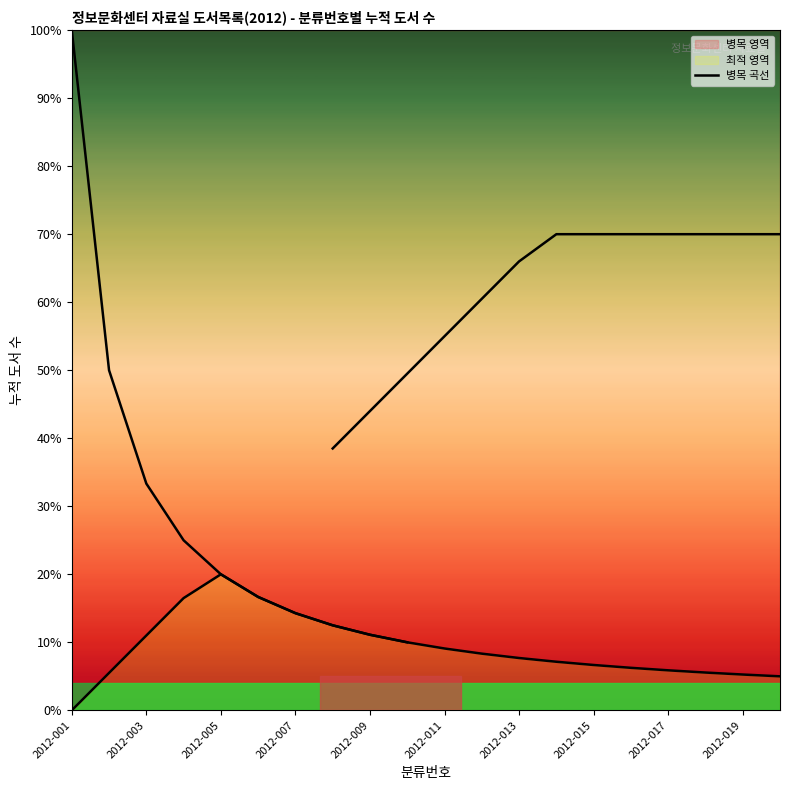

The value at 2012-019 is 2.7. True or false?

False